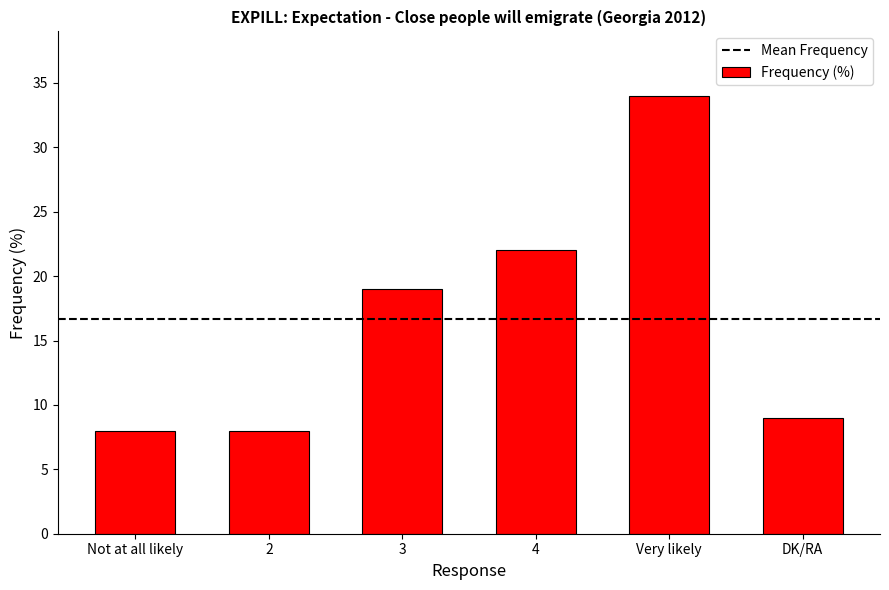

What is the change in value from Not at all likely to 4?

+14